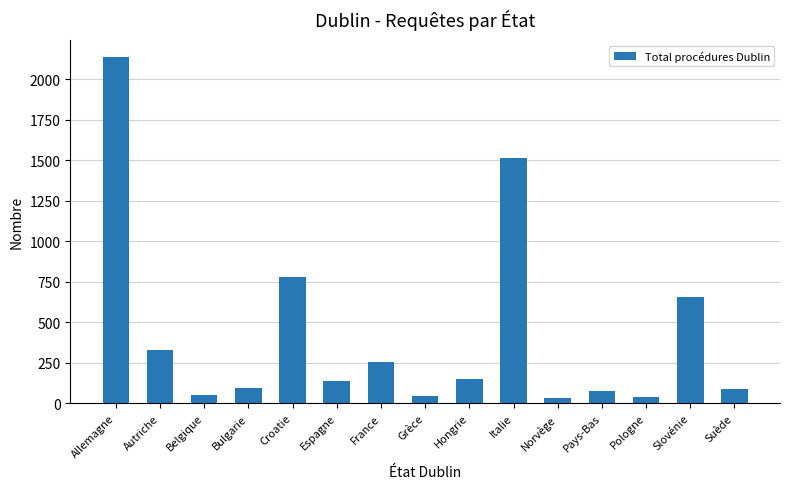

What is the average value?

426